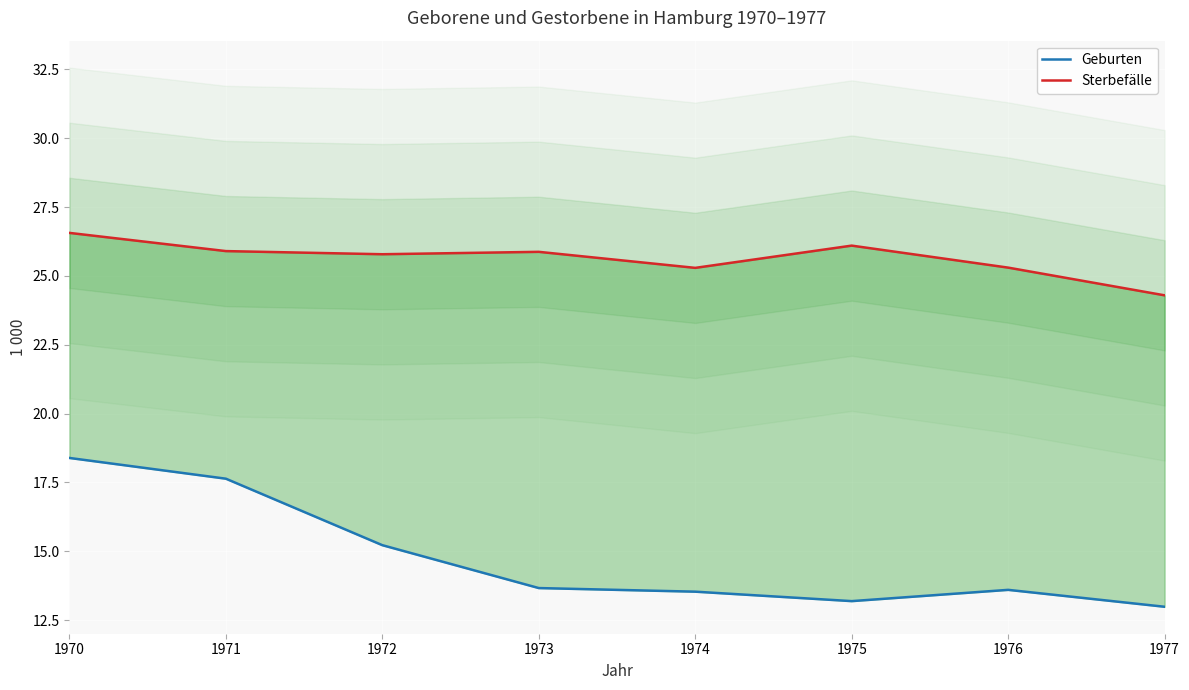

The Sterbefälle series shows 25.3 at 1974. True or false?

True